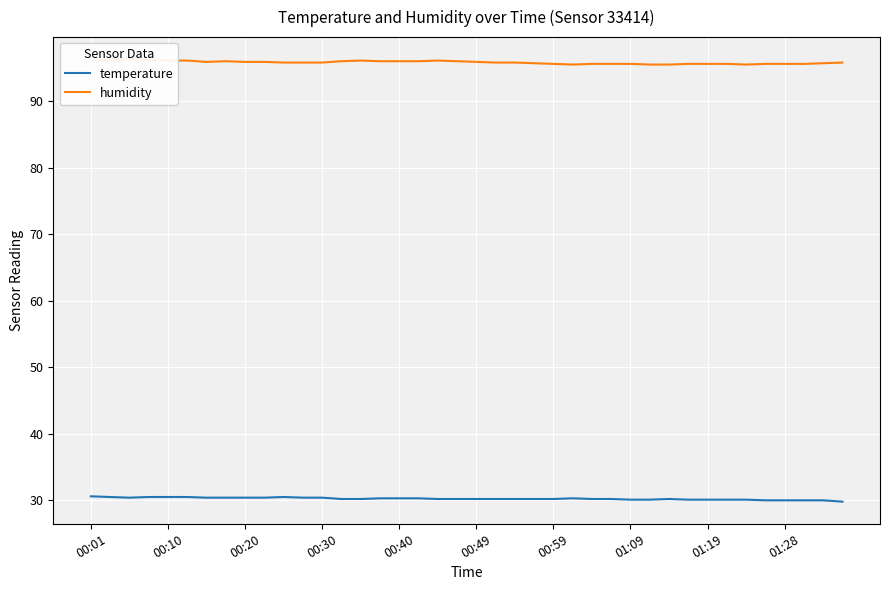

What position from the left is 13?

14